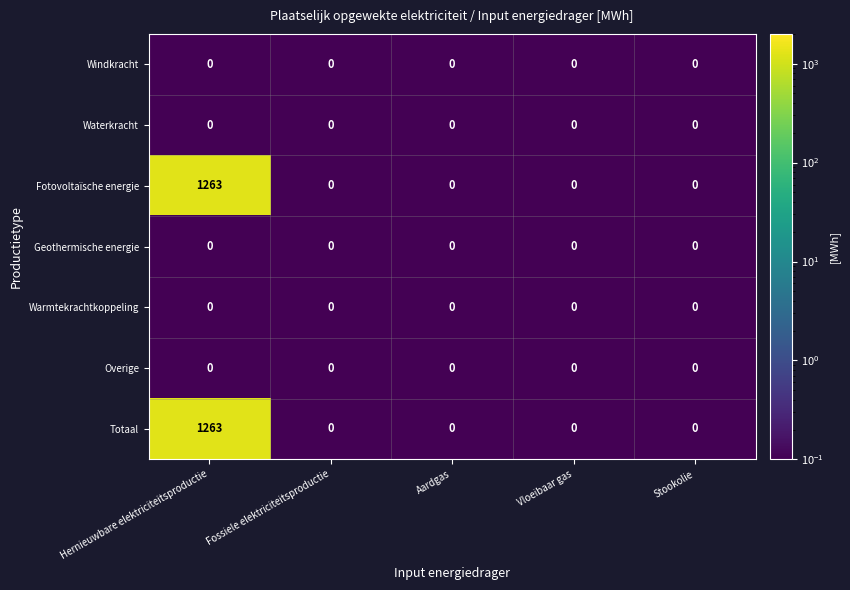

At which category is the sum across all series the highest?

Hernieuwbare elektriciteitsproductie